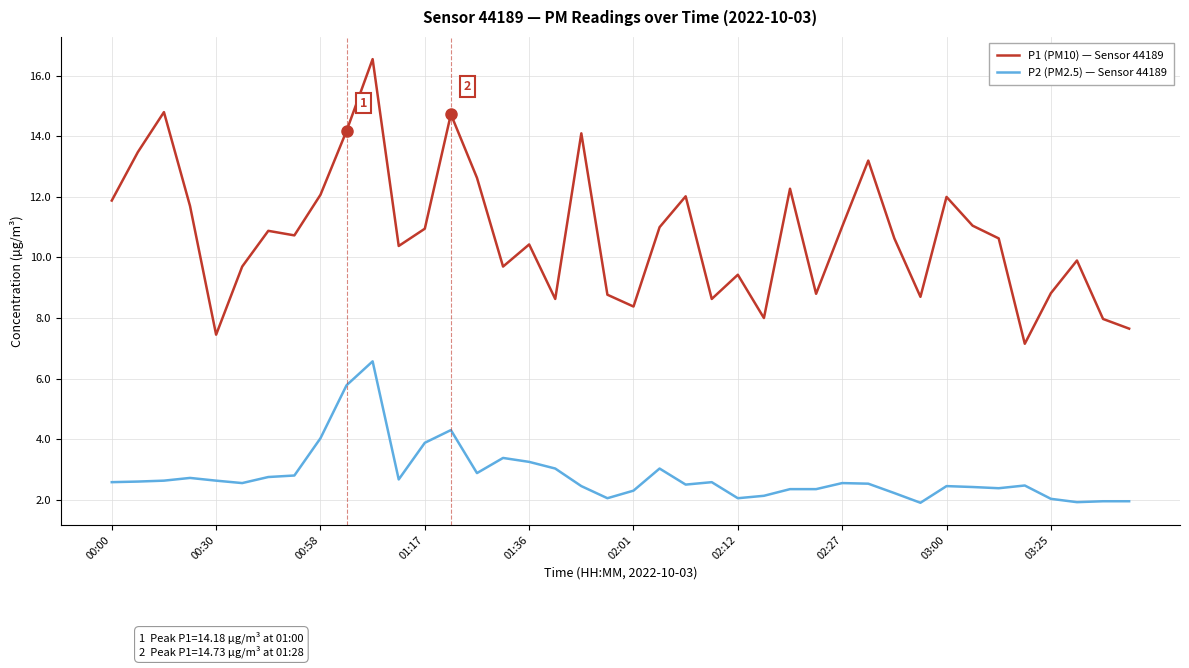

Which series has the widest spread of values?

P1 (PM10) — Sensor 44189